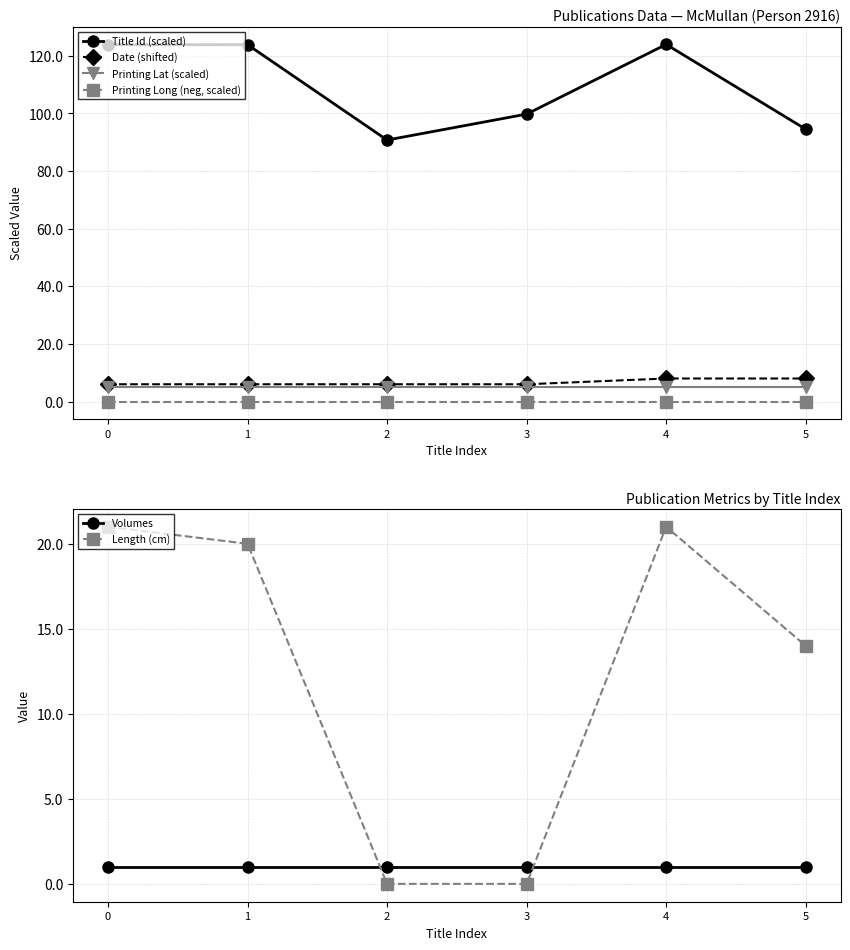

What is the minimum value for Volumes?

1